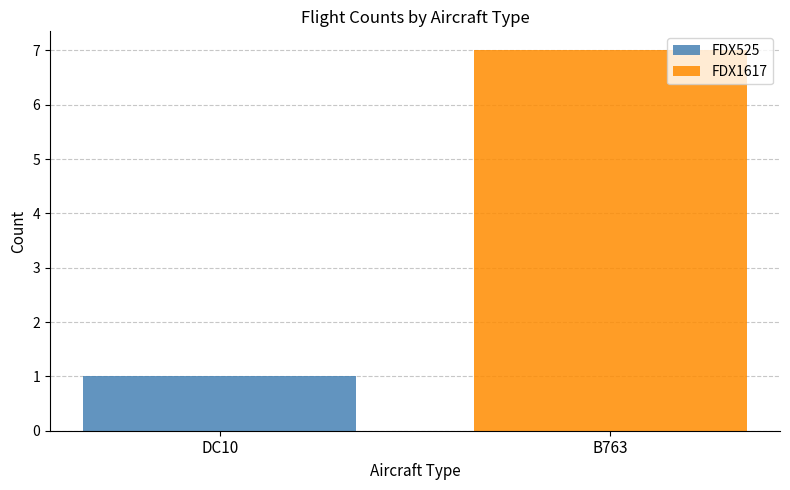

How many values in FDX525 are above zero?

1